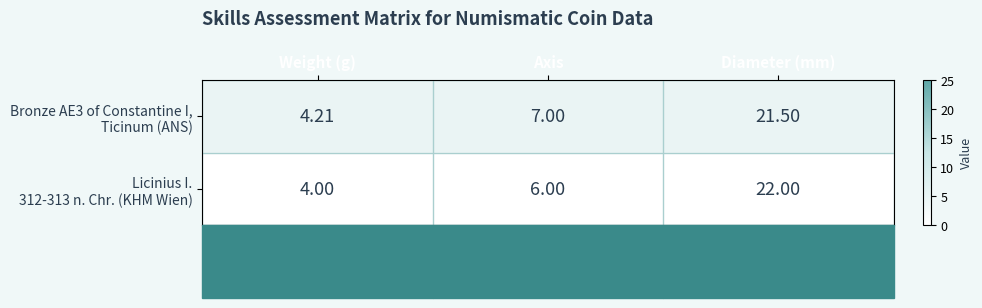

What is the maximum value shown in the chart?

22.0